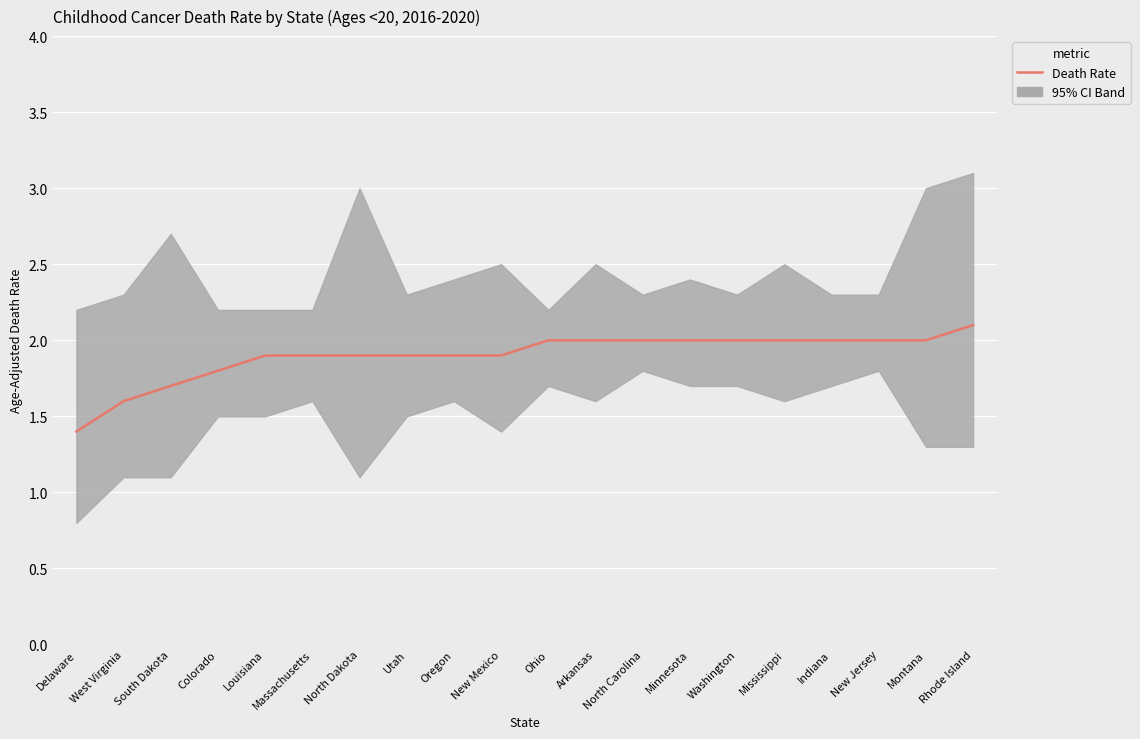

Is it true that the value at Indiana is 1.3?

False